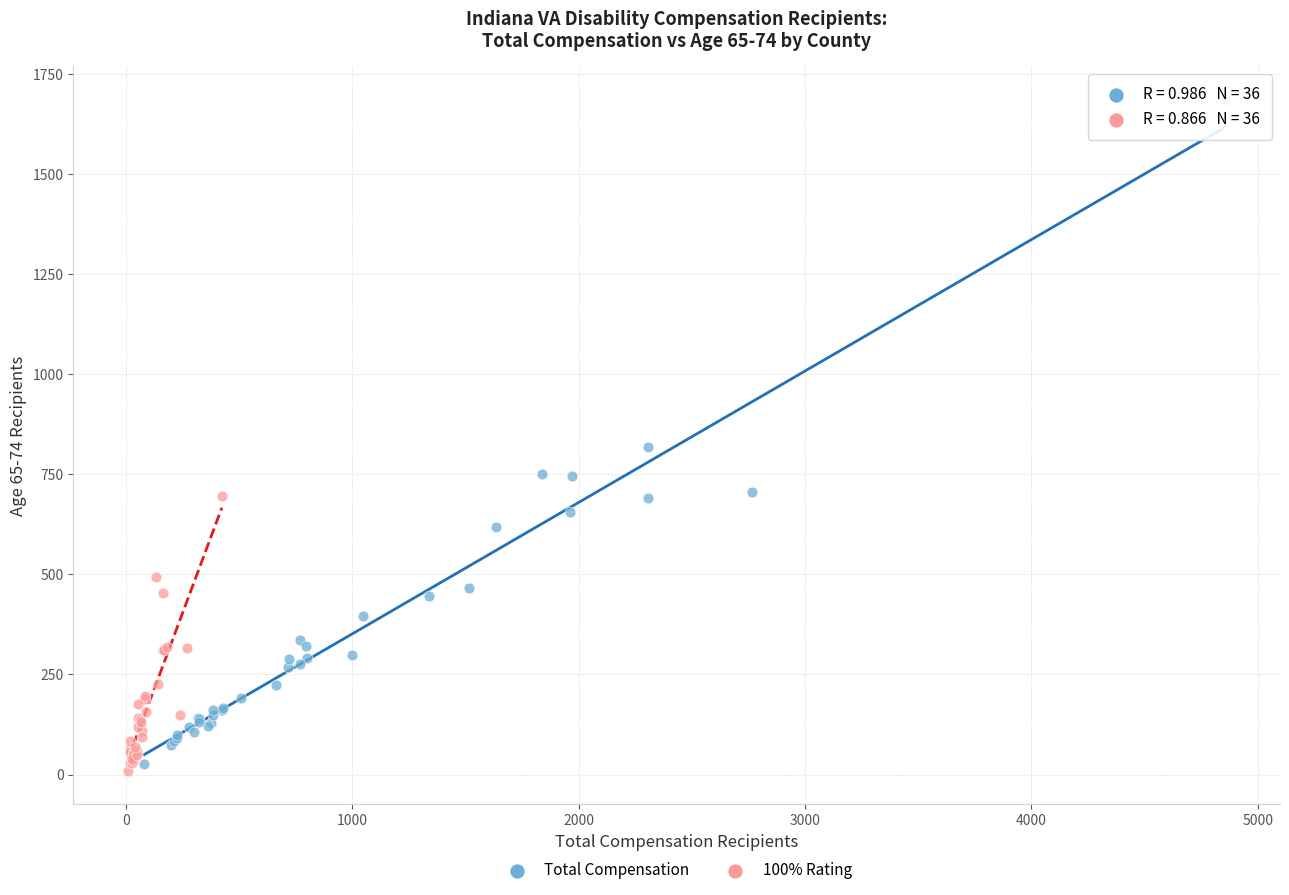

Which series has the largest Y range (max minus min)?

Total Compensation